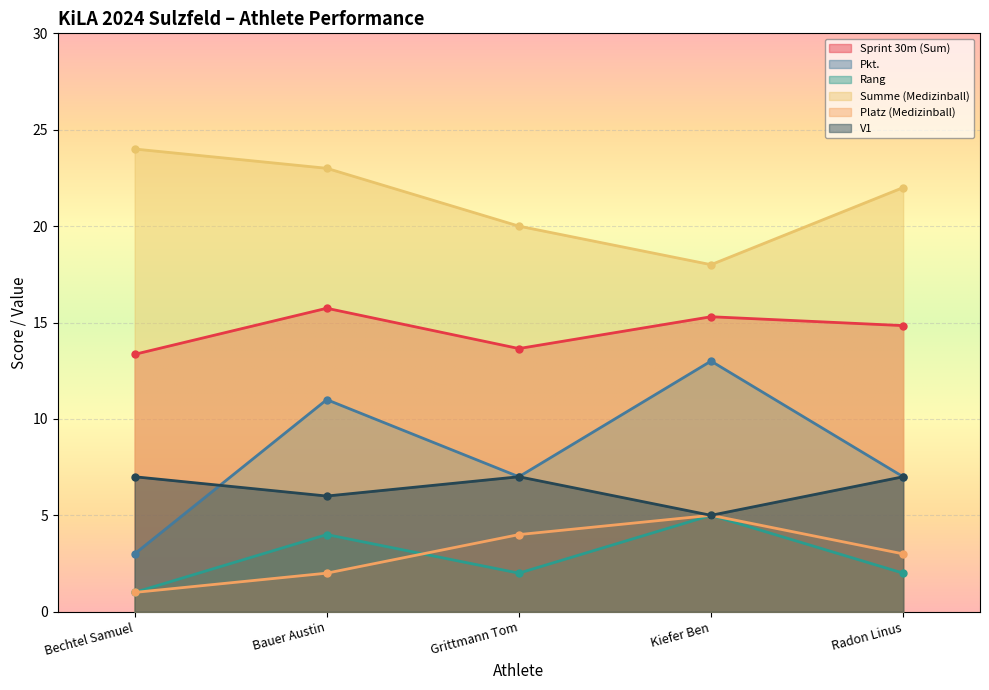

What is the difference between the maximum and minimum values in the Platz (Medizinball) series?

4.0